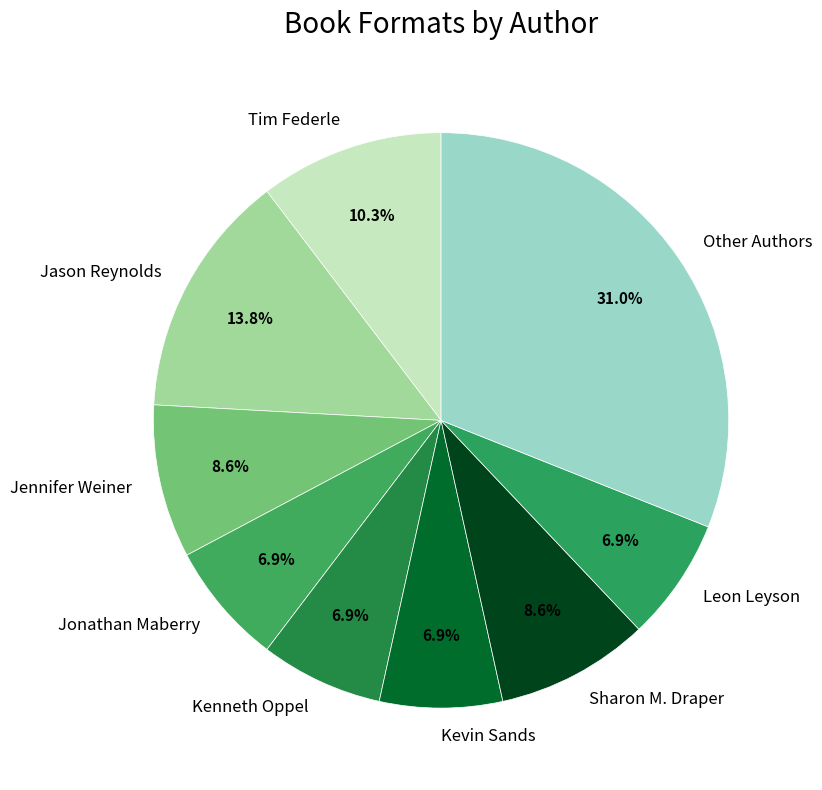

Is the sum of Jason Reynolds and Kevin Sands greater than half?

No